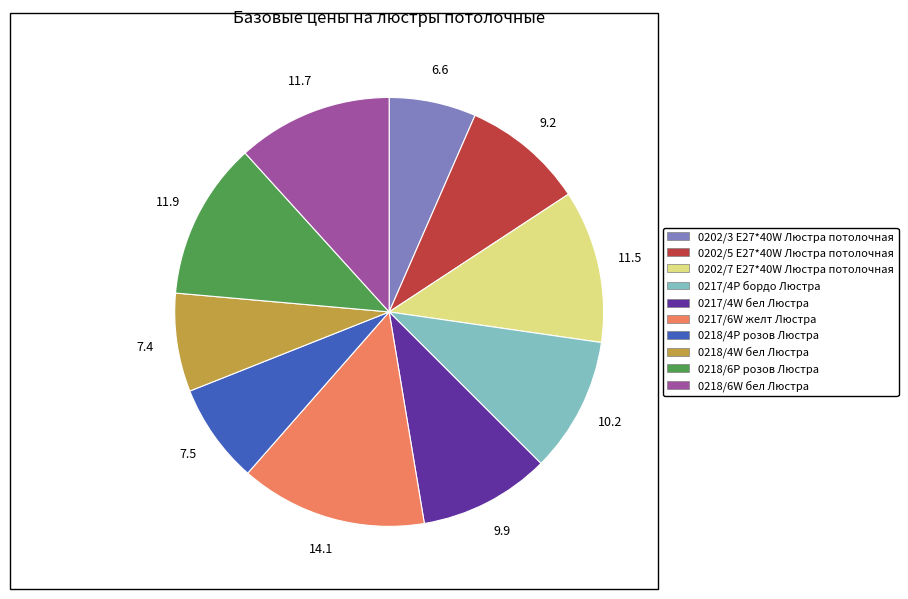

Do 0218/4W бел Люстра and 0217/4P бордо Люстра together represent more than half of the pie?

No